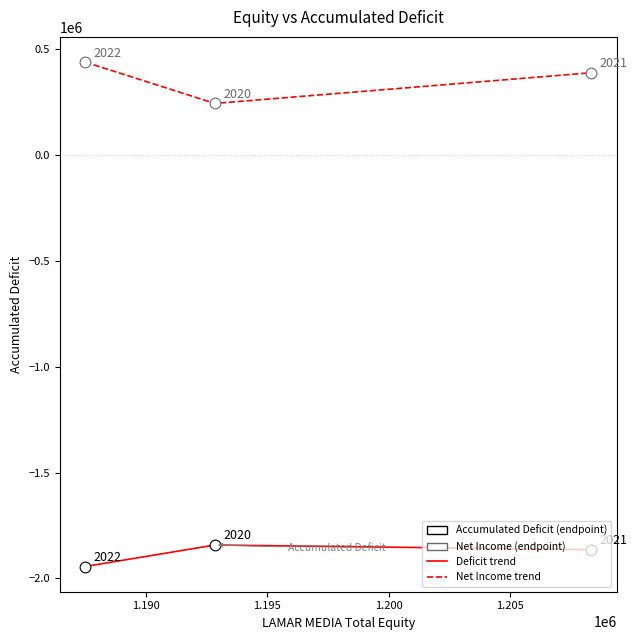

What is the smallest value displayed?

-1944018